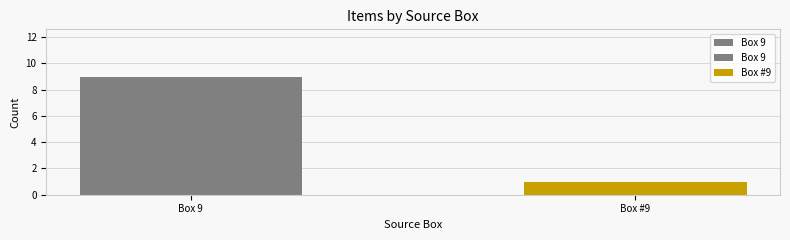

The value at Box #9 is 0. True or false?

False